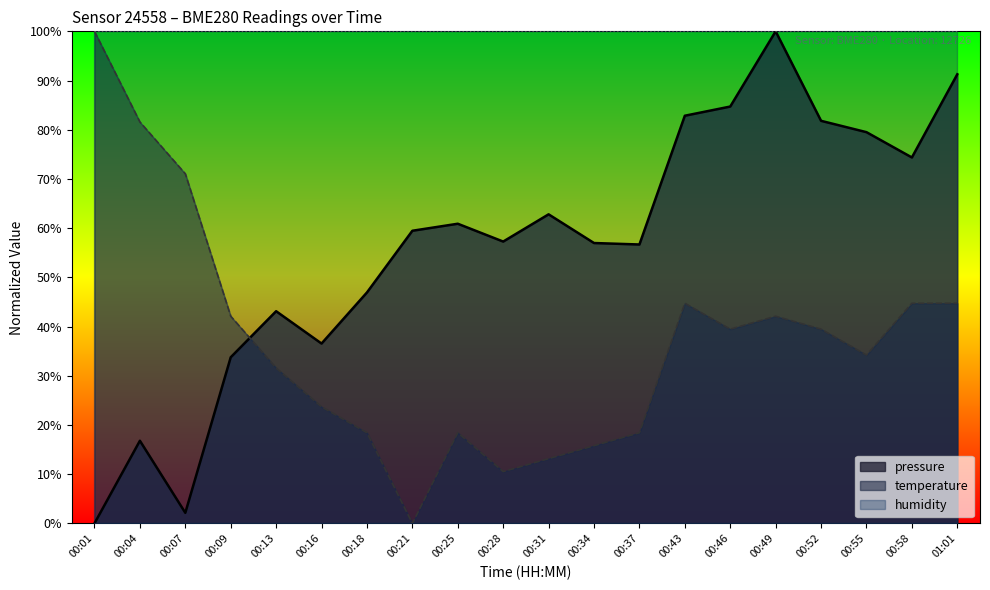

What is the label of the 14th point from the left?

00:43